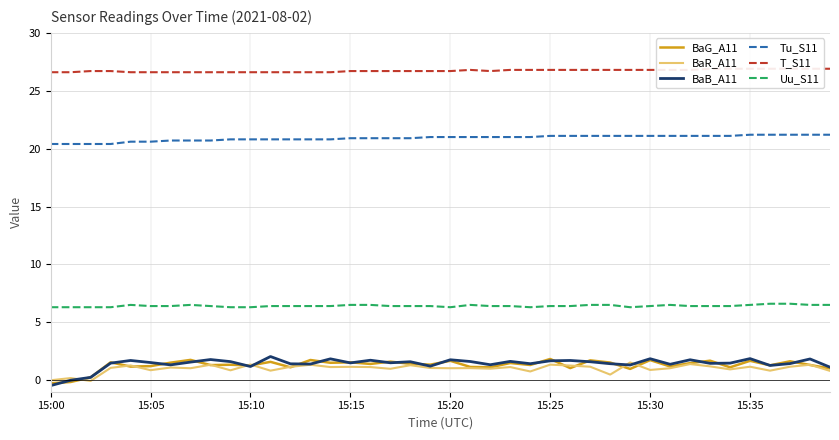

The BaR_A11 series shows 1.3 at 26. True or false?

True